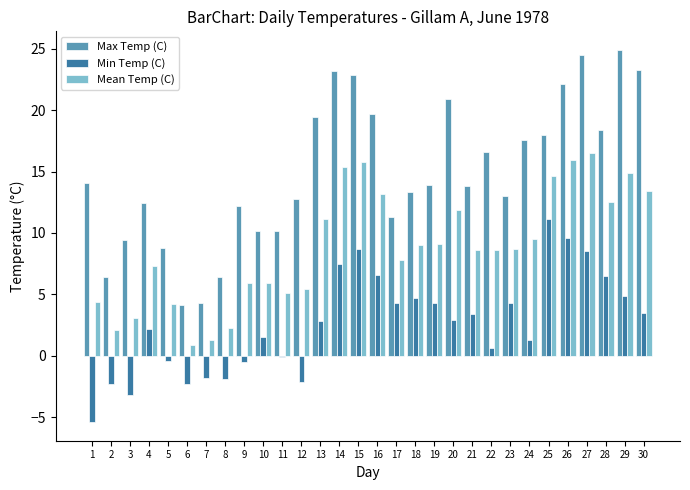

Is it true that Mean Temp (C) equals 25.3 at 26?

False